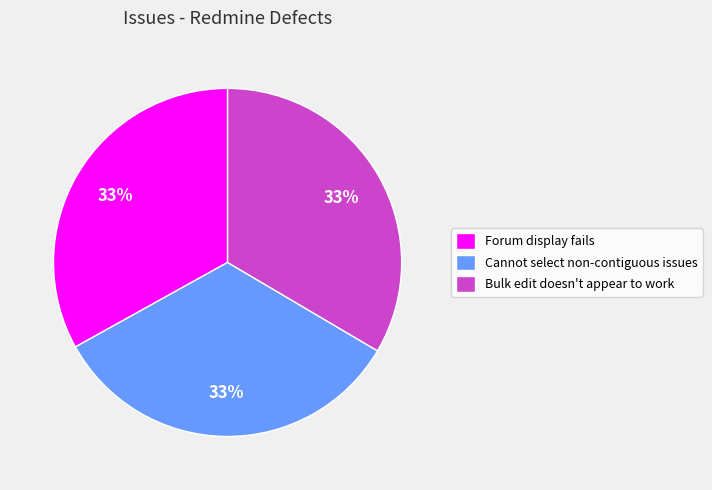

How many segments does this pie chart have?

3